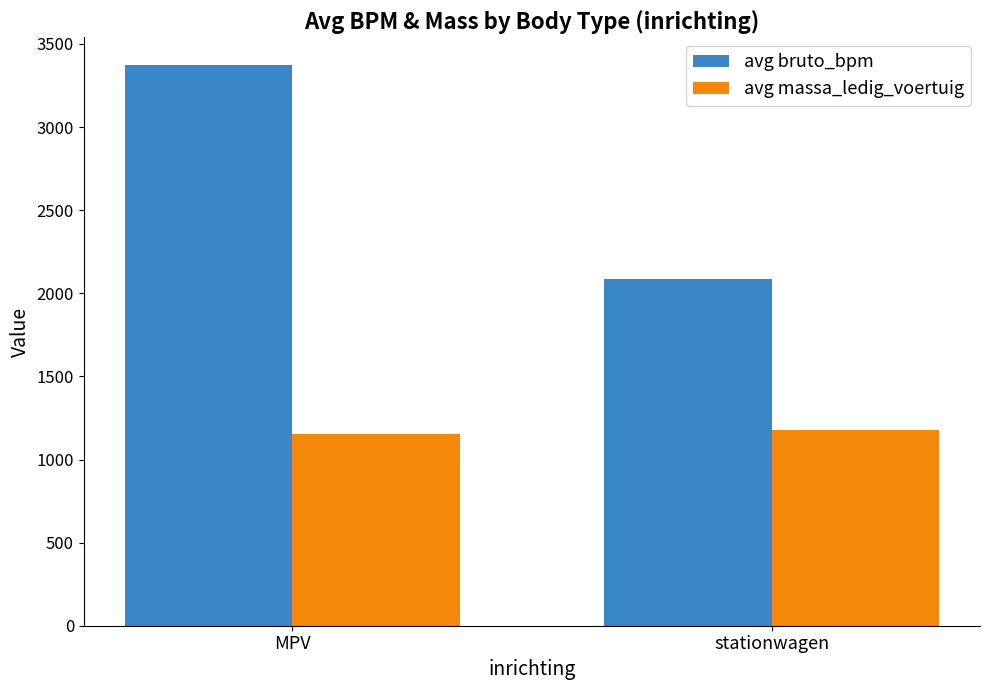

List the series in order of their overall mean, highest first.

avg bruto_bpm, avg massa_ledig_voertuig